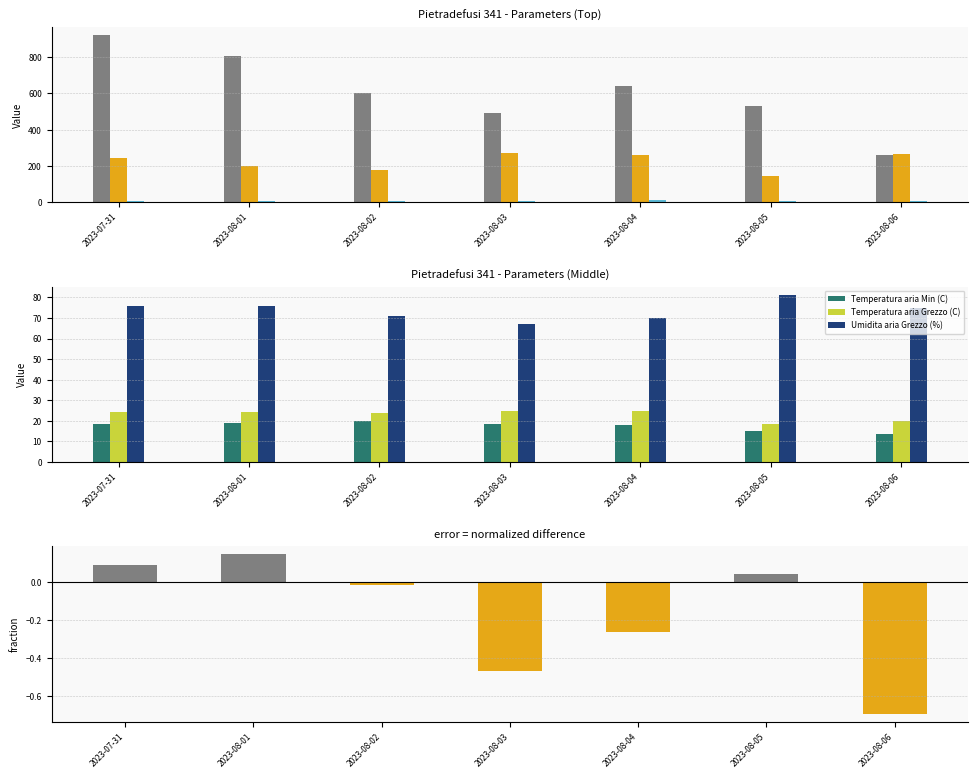

Reading left to right, what are all the values shown in this chart?

Bagnatura fogliare Grezzo (min): 2023-07-31=919.9	2023-08-01=807.9	2023-08-02=601.8	2023-08-03=490.4	2023-08-04=642.6	2023-08-05=531.8	2023-08-06=259.4
Radiazione solare Grezzo (W/m2): 2023-07-31=245.9	2023-08-01=198.0	2023-08-02=180.4	2023-08-03=270.6	2023-08-04=260.5	2023-08-05=145.0	2023-08-06=263.4
Raffica vento Max (m/s): 2023-07-31=7.5	2023-08-01=7.7	2023-08-02=6.6	2023-08-03=6.4	2023-08-04=10.2	2023-08-05=6.5	2023-08-06=7.8
Temperatura aria Min (C): 2023-07-31=18.6	2023-08-01=19.0	2023-08-02=19.8	2023-08-03=18.3	2023-08-04=17.9	2023-08-05=15.2	2023-08-06=13.4
Temperatura aria Grezzo (C): 2023-07-31=24.5	2023-08-01=24.1	2023-08-02=24.0	2023-08-03=25.0	2023-08-04=24.7	2023-08-05=18.7	2023-08-06=20.0
Umidita aria Grezzo (%): 2023-07-31=75.7	2023-08-01=75.9	2023-08-02=71.2	2023-08-03=67.3	2023-08-04=70.0	2023-08-05=81.2	2023-08-06=74.7